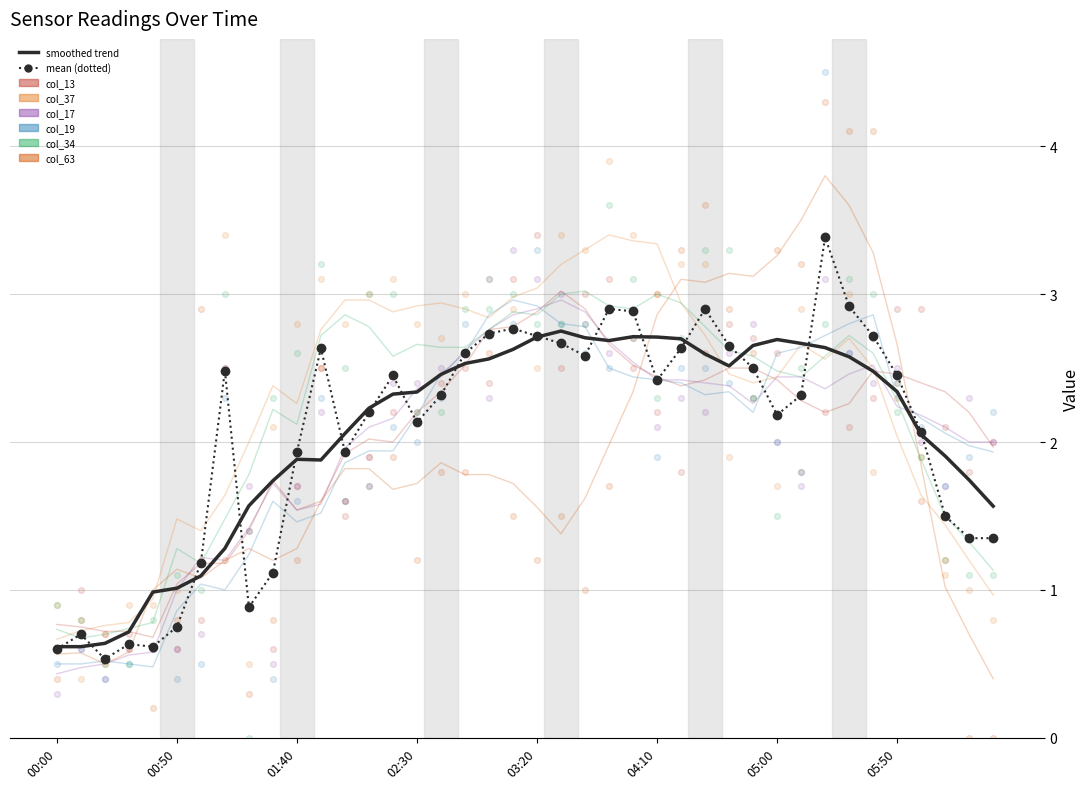

What are all the series names shown in the legend?

col_13, col_37, col_17, col_19, col_34, col_63